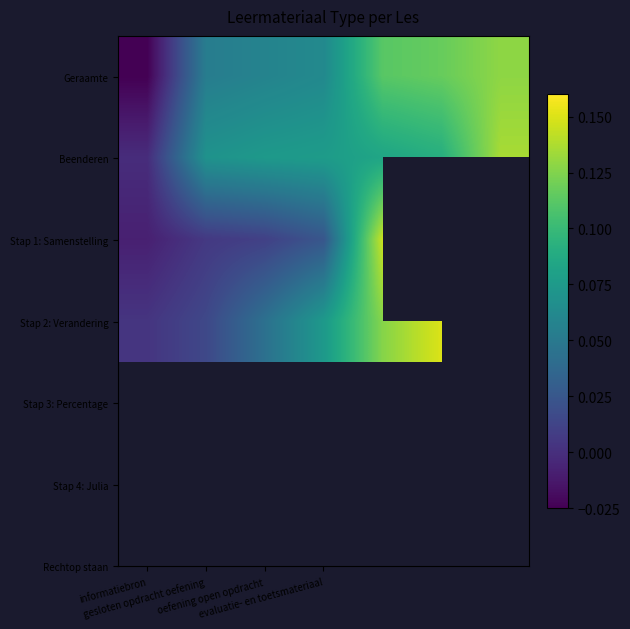

The value of Stap 1: Samenstelling at informatiebron is -0.0. True or false?

True